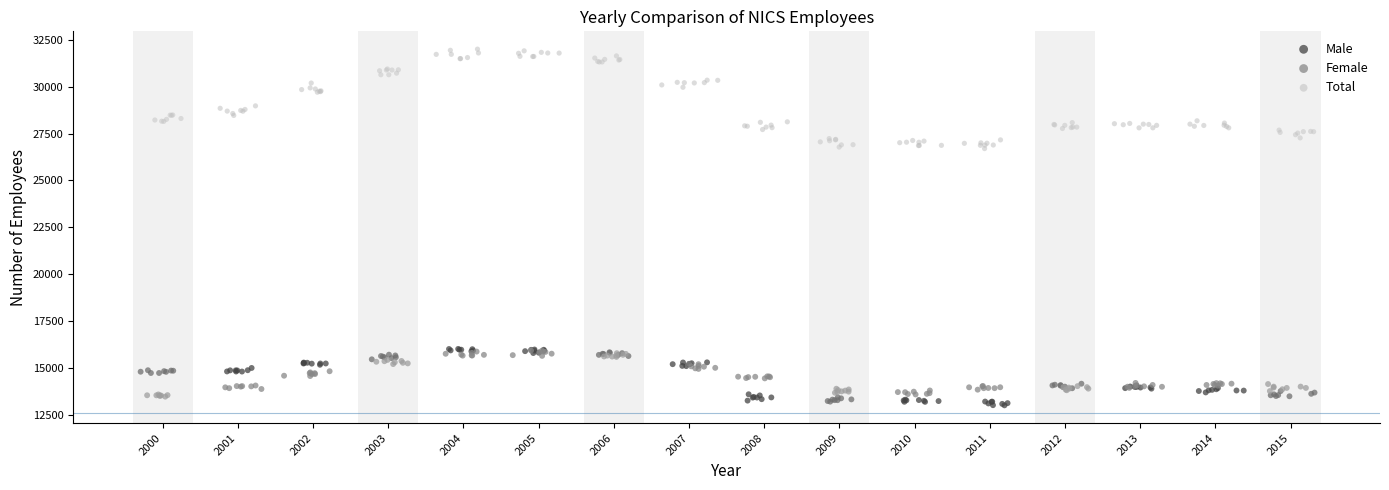

Which series has the largest Y range (max minus min)?

Total